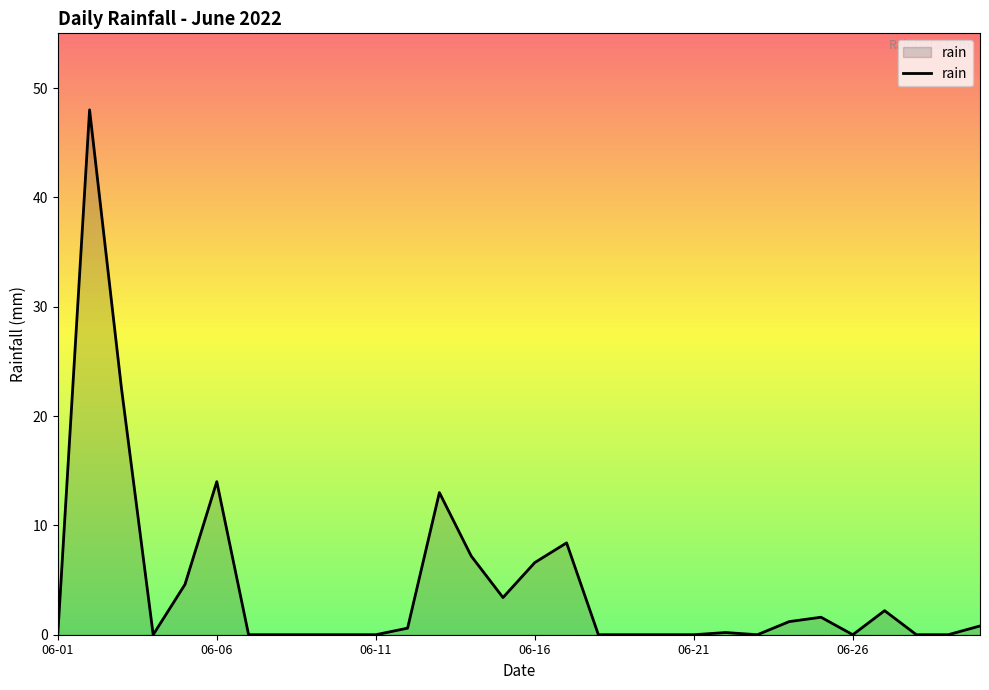

What is the maximum value shown in the chart?

48.0